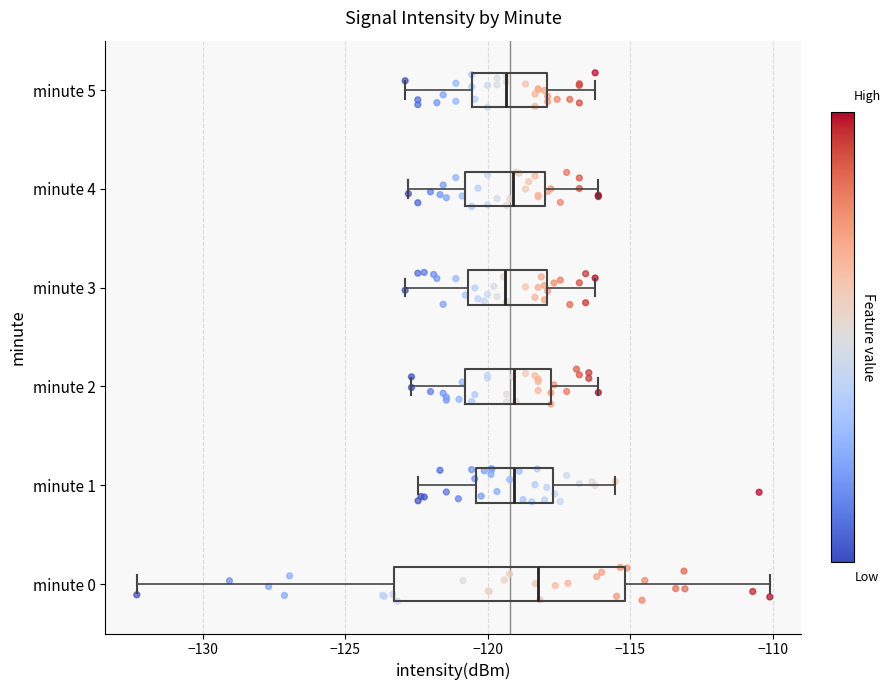

Which box is the widest, from its left edge to its right edge?

minute 0